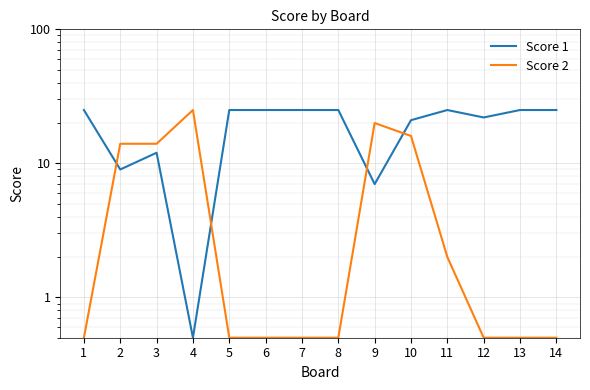

What is the maximum value shown in the chart?

25.0